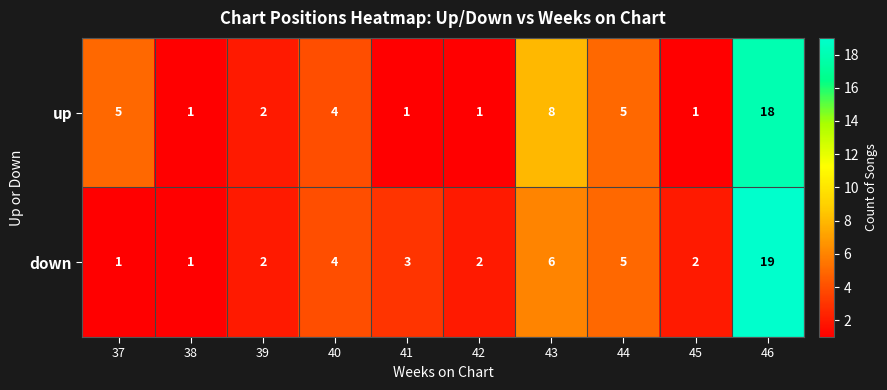

How many distinct data groups are displayed?

2